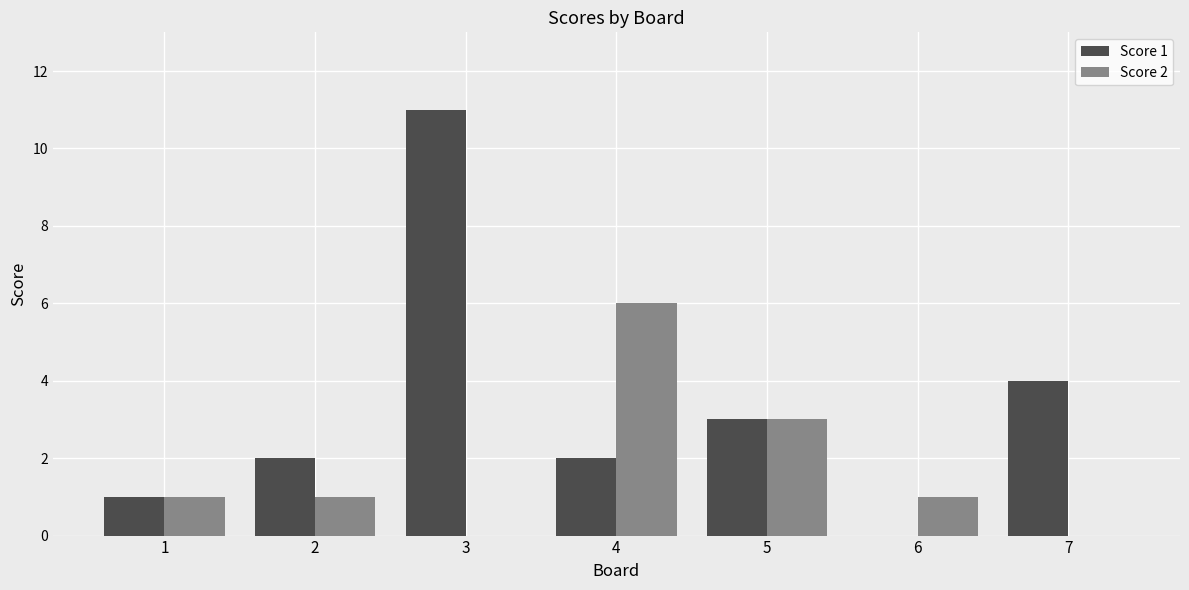

The value of Score 1 at 4 is 3. True or false?

False